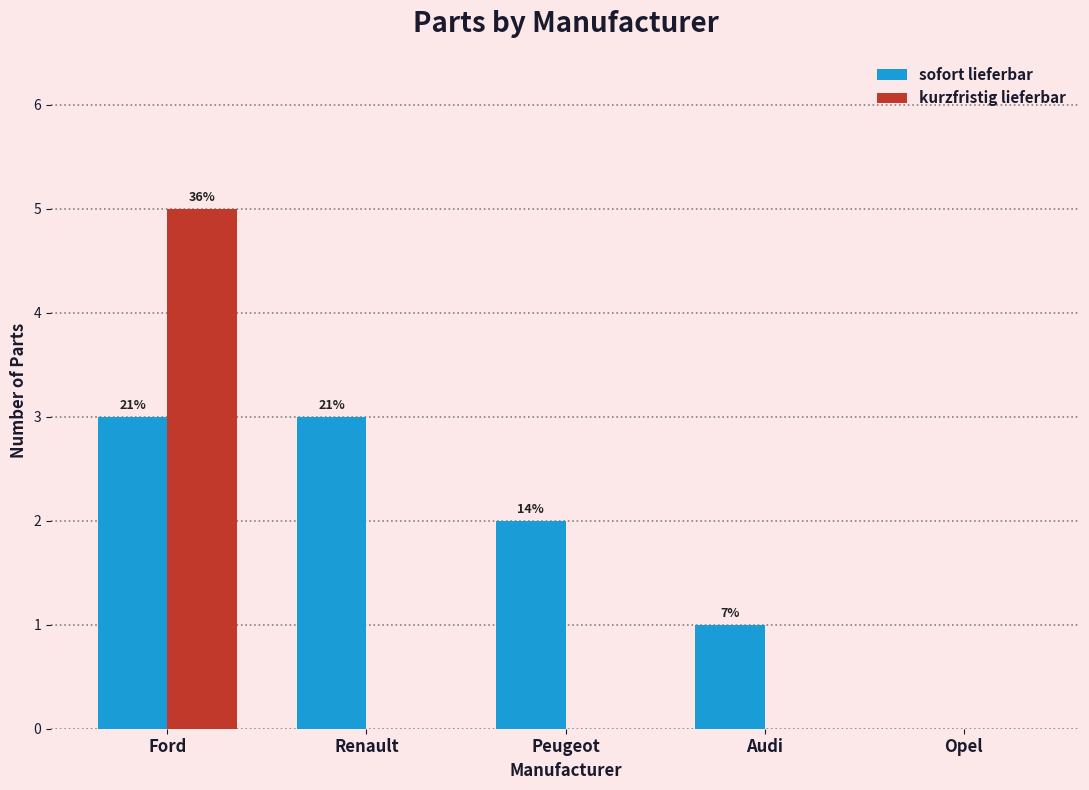

Which category has the lowest value across all series?

Opel